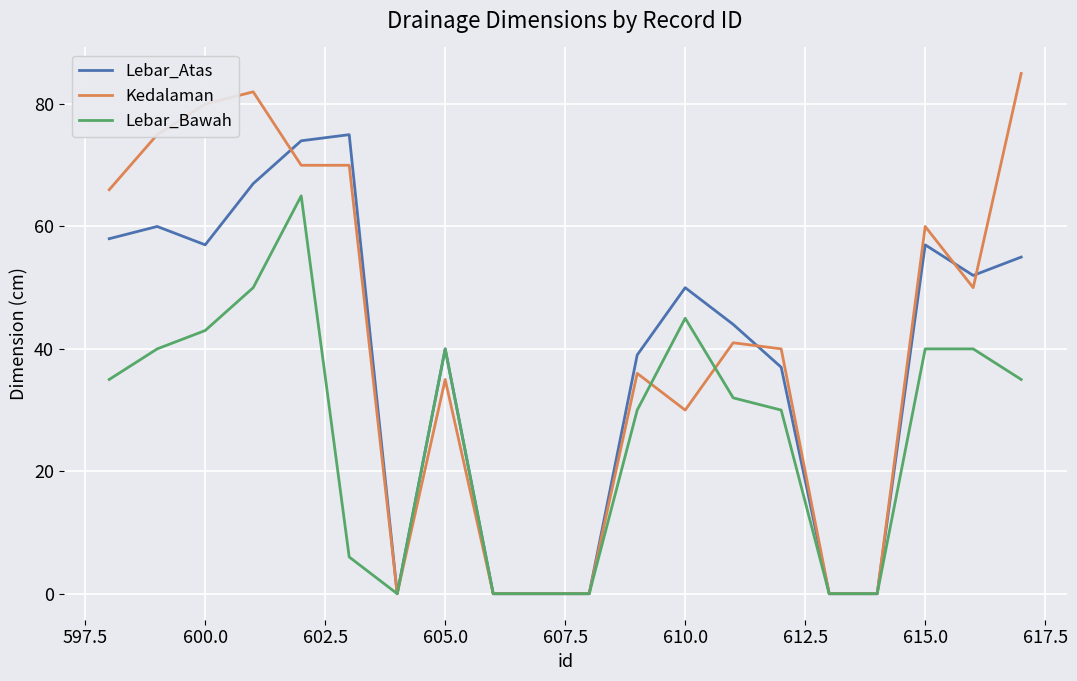

How many lines are shown in the chart?

3